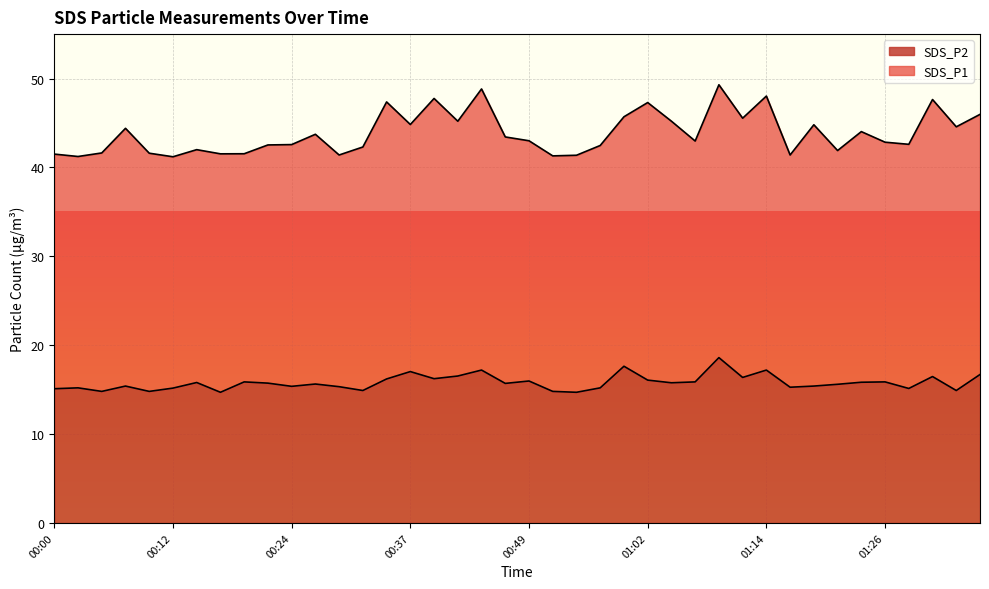

Rank the categories by value from lowest to highest.

00:17, 00:54, 00:05, 00:10, 00:52, 00:32, 01:34, 00:00, 01:29, 00:12, 00:02, 00:57, 01:16, 00:29, 00:24, 00:07, 01:19, 01:21, 00:27, 00:47, 00:22, 01:04, 00:15, 01:24, 00:19, 01:06, 01:26, 00:49, 01:02, 00:34, 00:39, 01:11, 01:31, 00:42, 01:36, 00:37, 00:44, 01:14, 00:59, 01:09